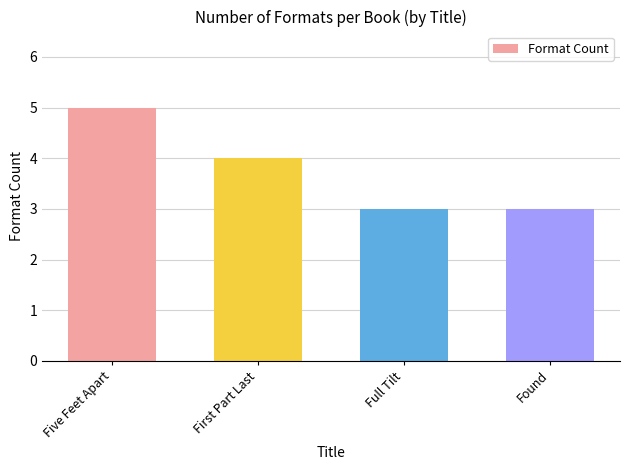

The chart shows a value of 3 at Full Tilt. True or false?

True